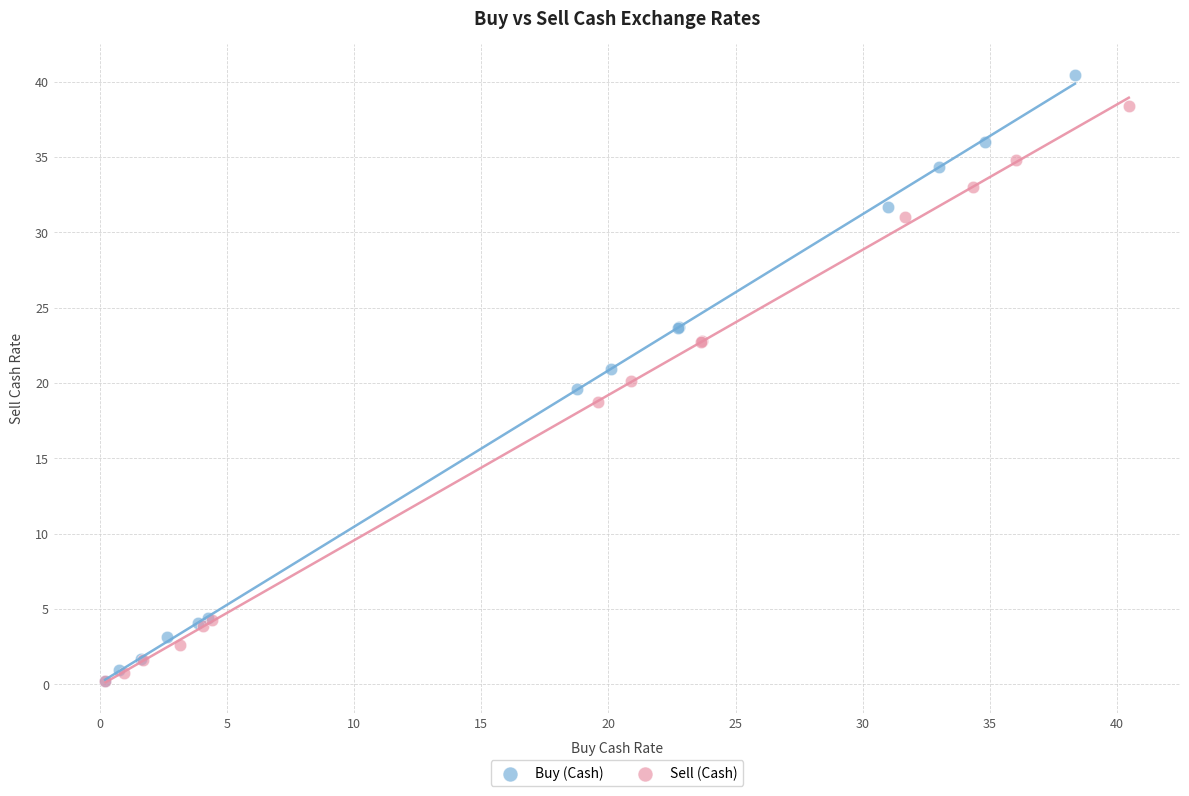

Which series has the largest Y range (max minus min)?

Buy (Cash)